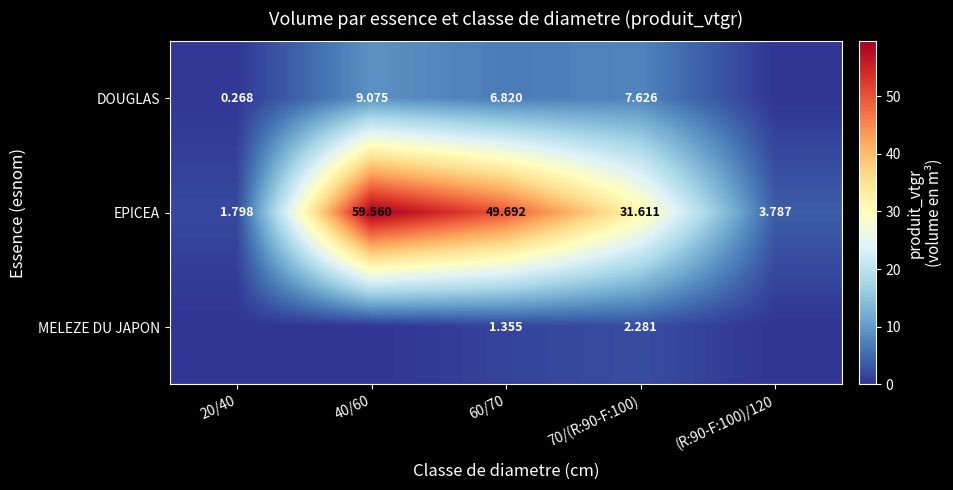

Is the value of EPICEA at 20/40 greater than the value of DOUGLAS at 40/60?

No